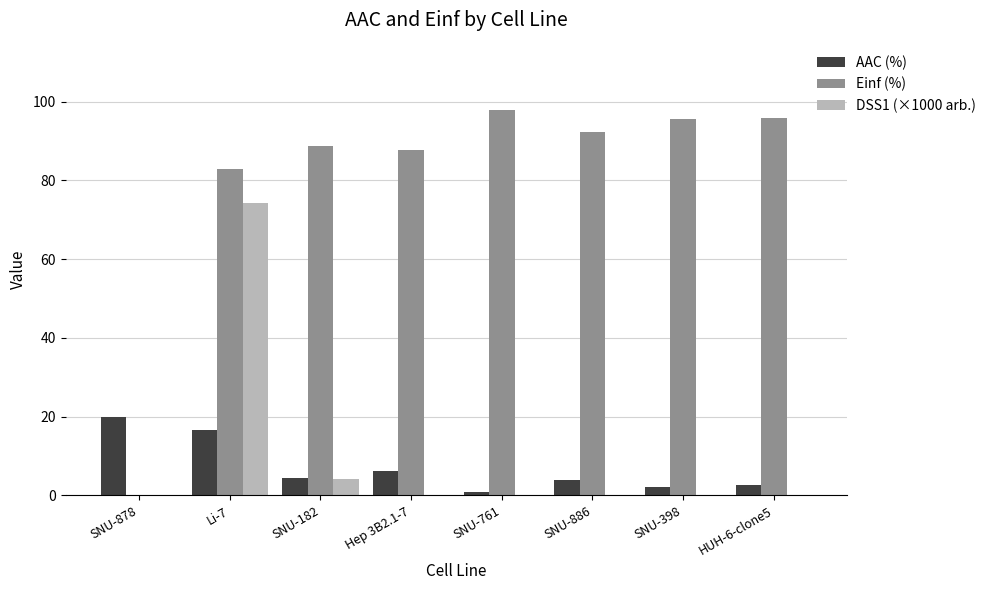

Which series has the largest total across all categories?

Einf (%)